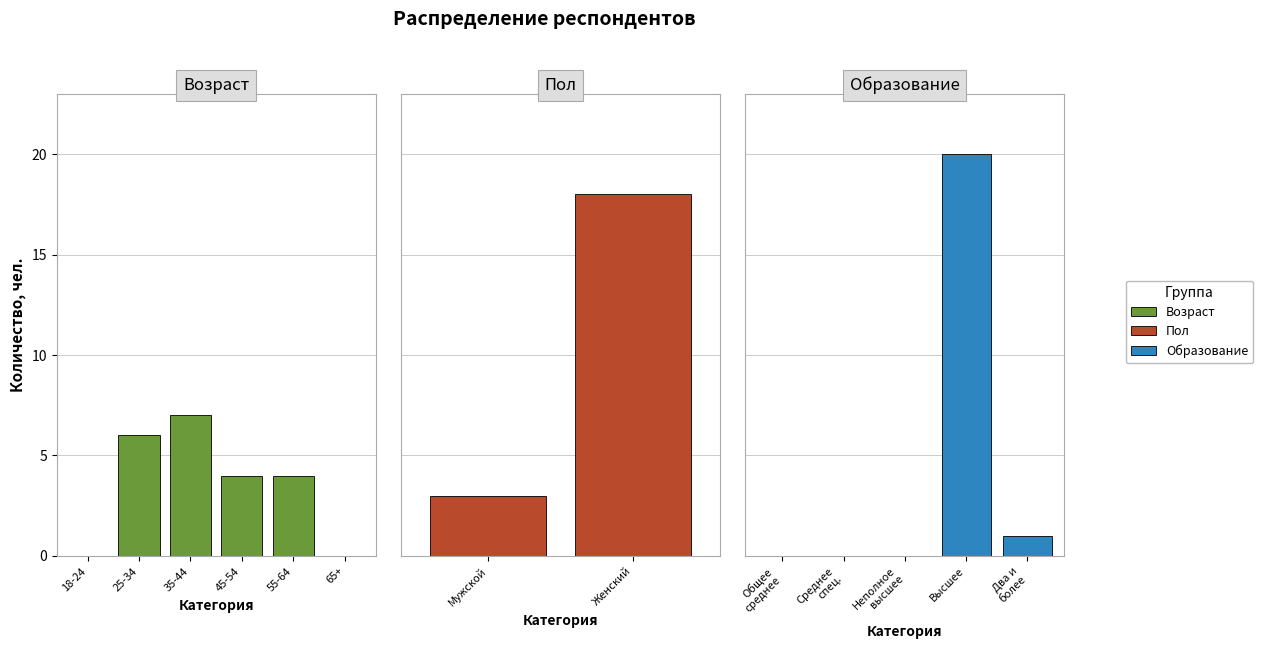

Does the chart contain any negative values?

No